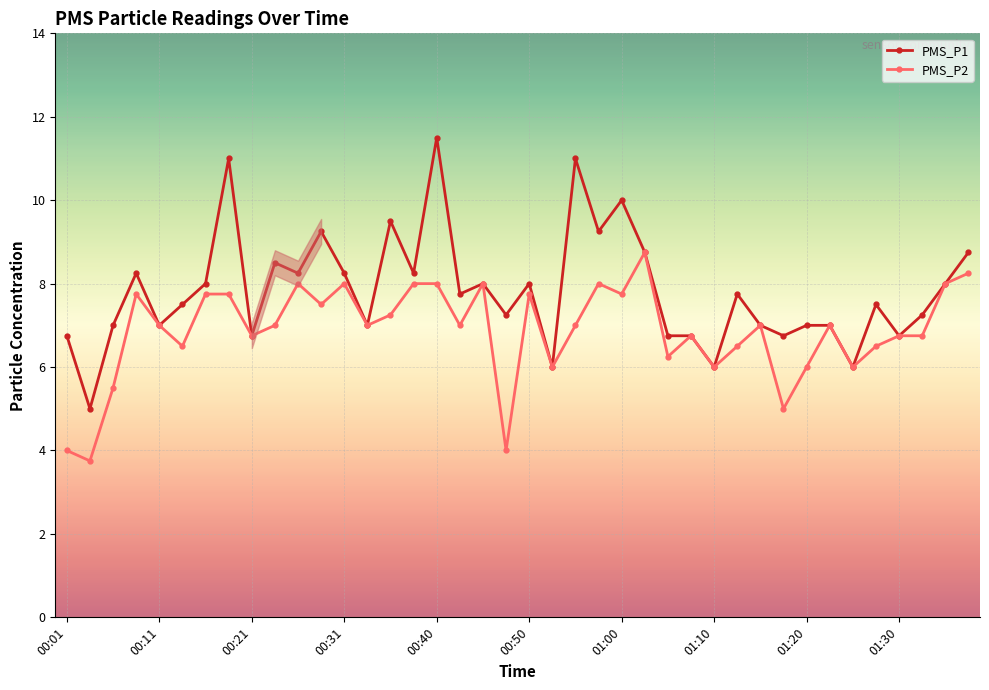

At how many categories does at least one series exceed 9?

7